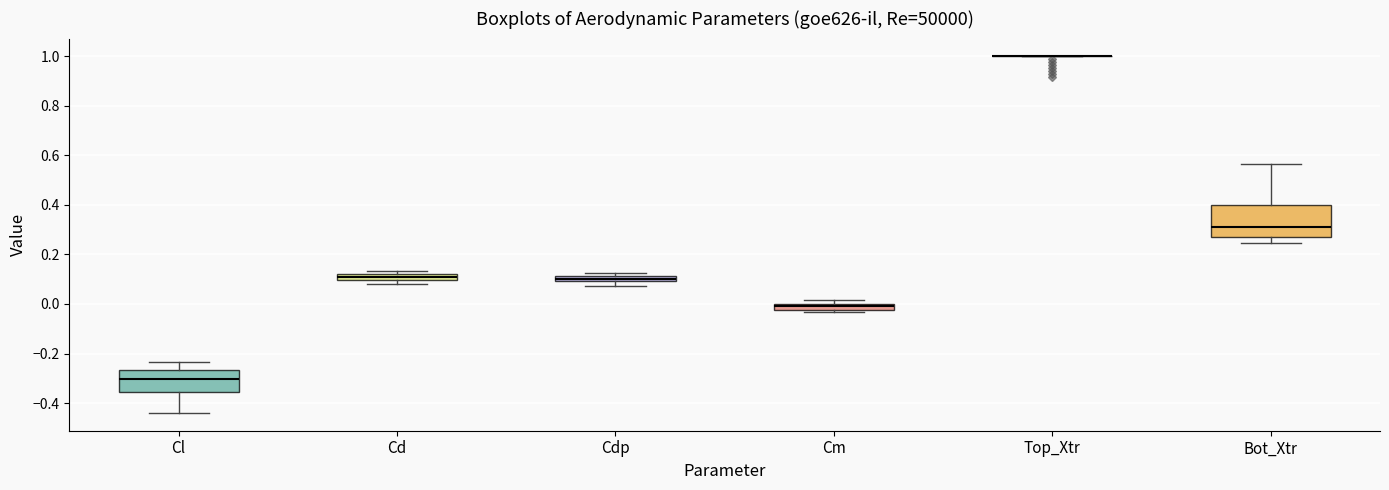

Where is the upper edge of the box for Cm on the y-axis? The values are not printed on the chart, so give them approximately, as read against the axis.

0.00